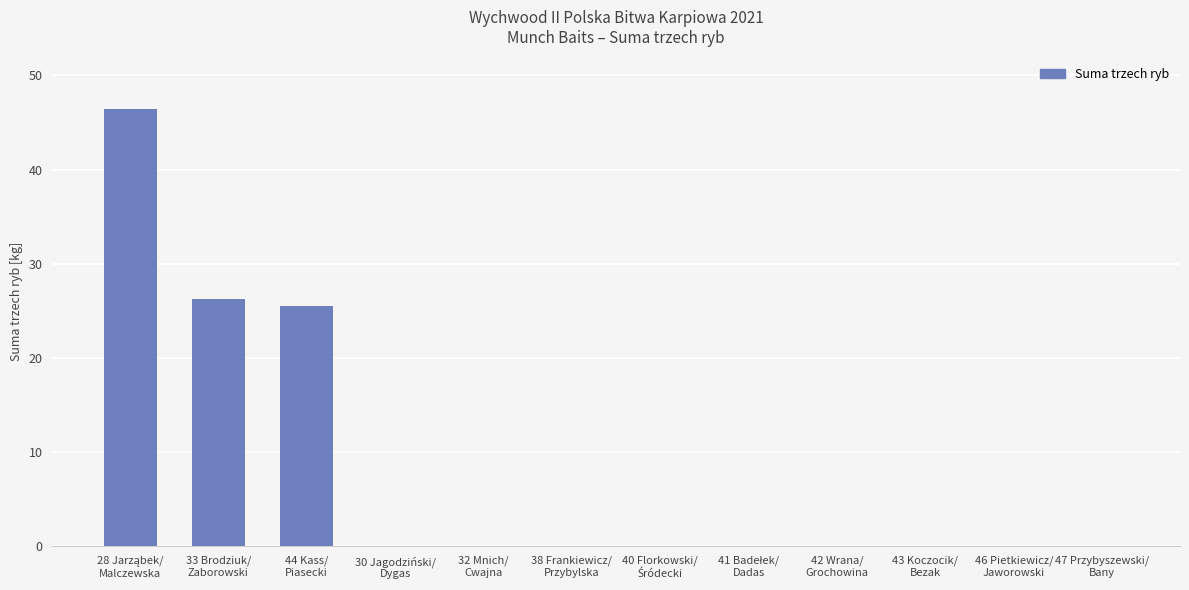

What is the greatest value displayed?

46.4